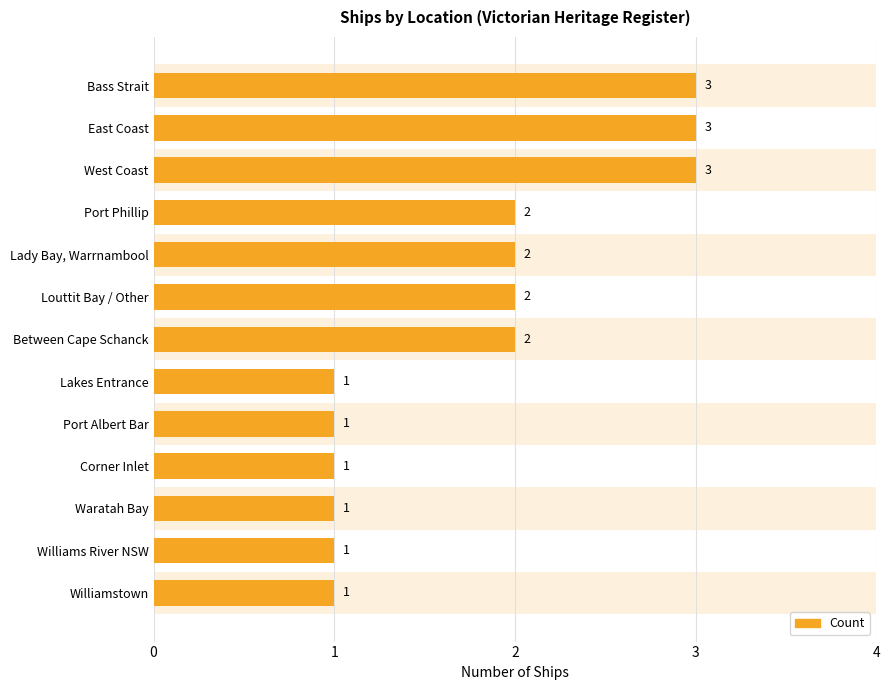

How many values are between 1 and 2?

10